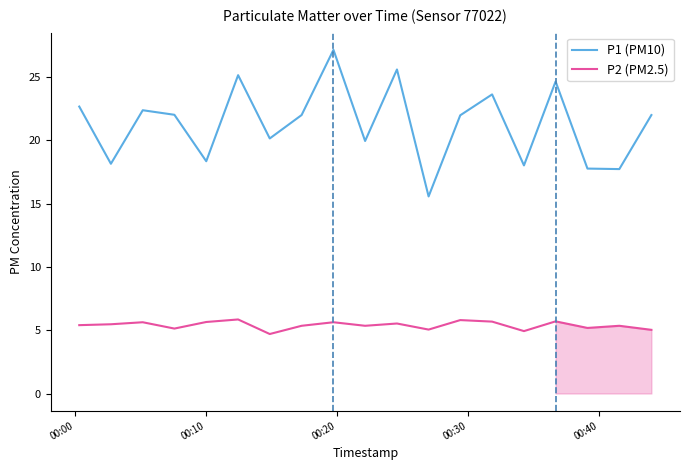

True or false: P2 (PM2.5) and P1 (PM10) cross at least once.

False